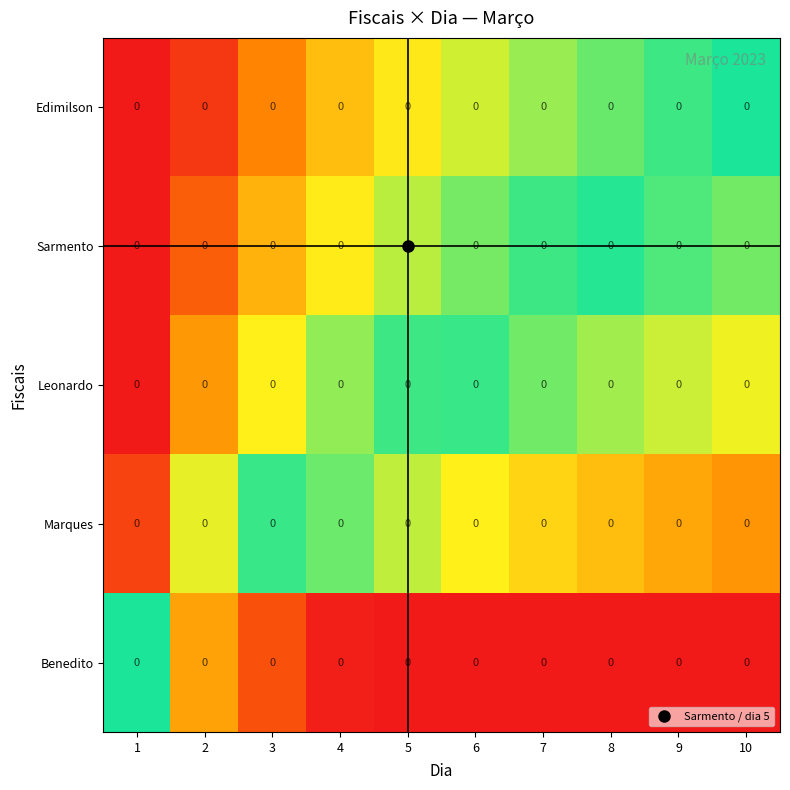

True or false: Marques has a value of 0.4 at 2.

False